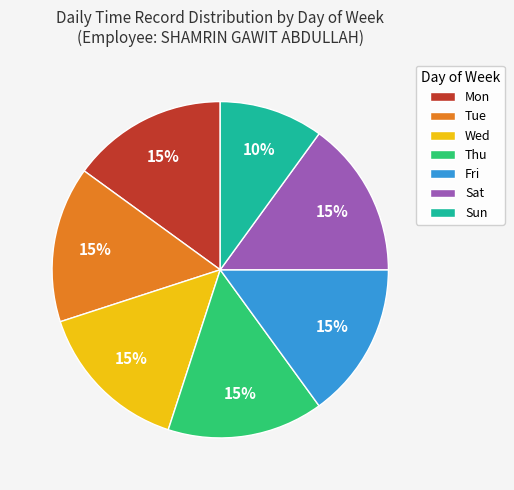

Is there any slice that represents more than half of the pie?

No